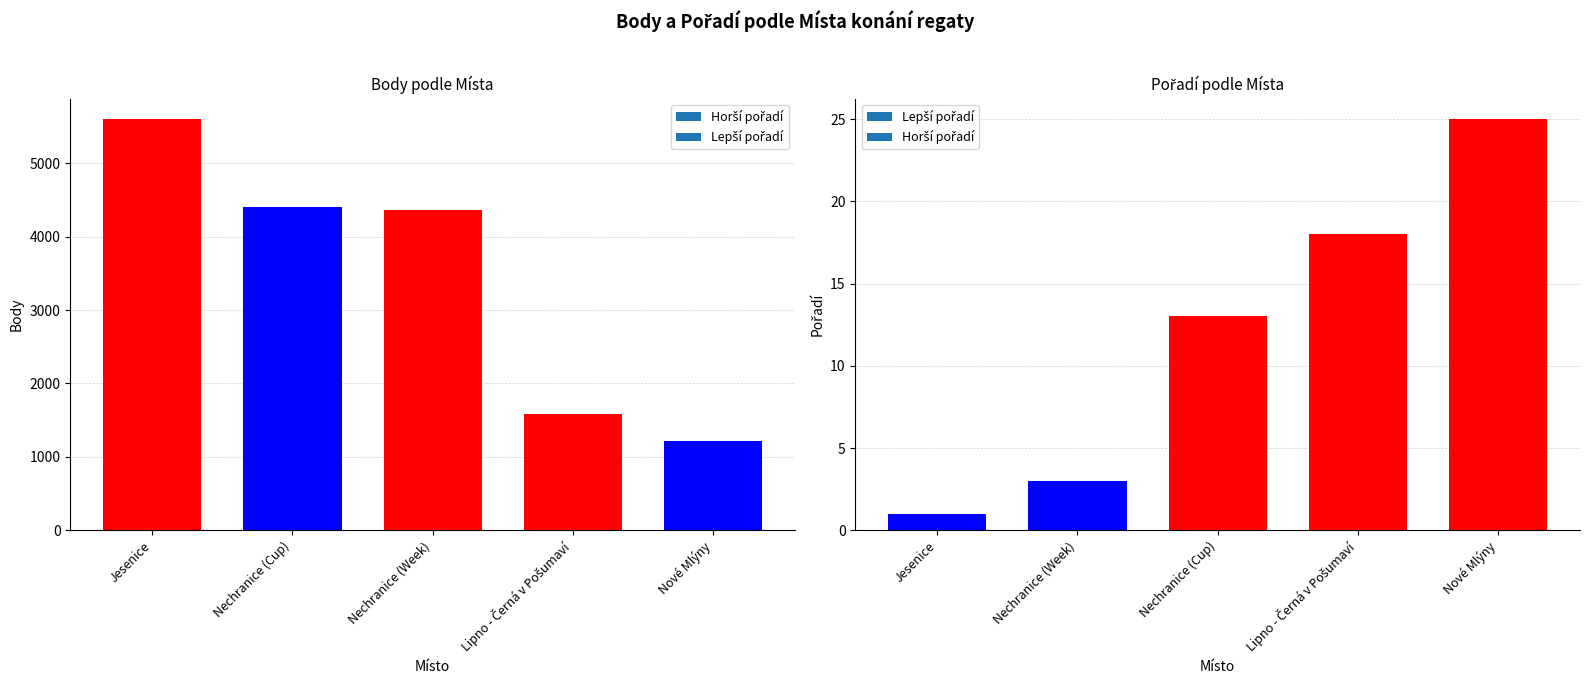

Which series has the largest range (max minus min)?

Body